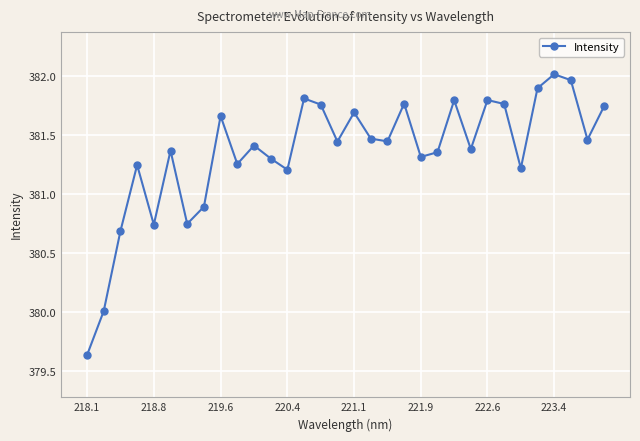

What is the value of the 2nd point from the left?

380.0